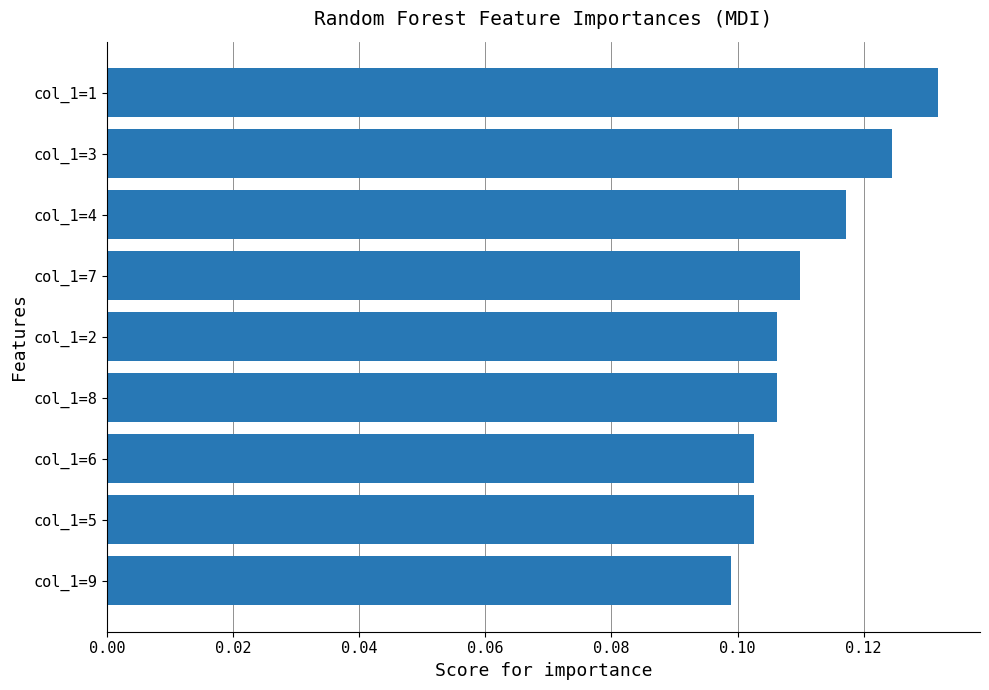

Where is the data nearest to the value 0?

col_1=9